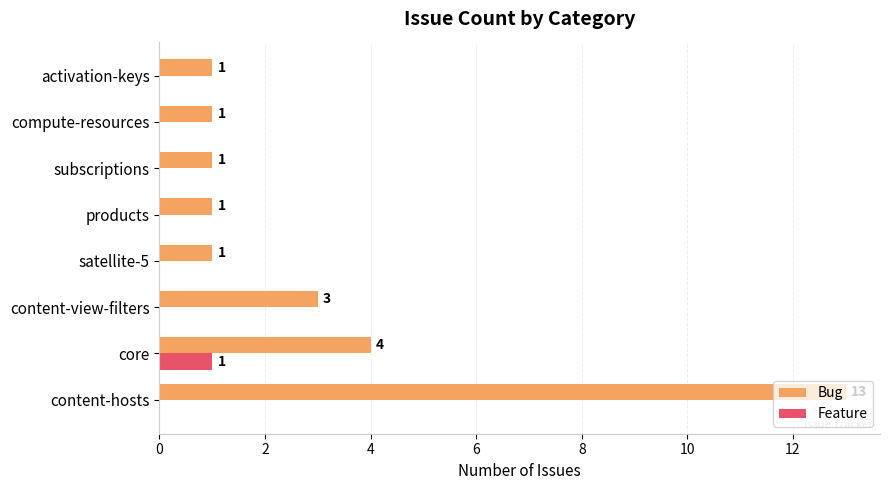

Which series has the largest range (max minus min)?

Bug